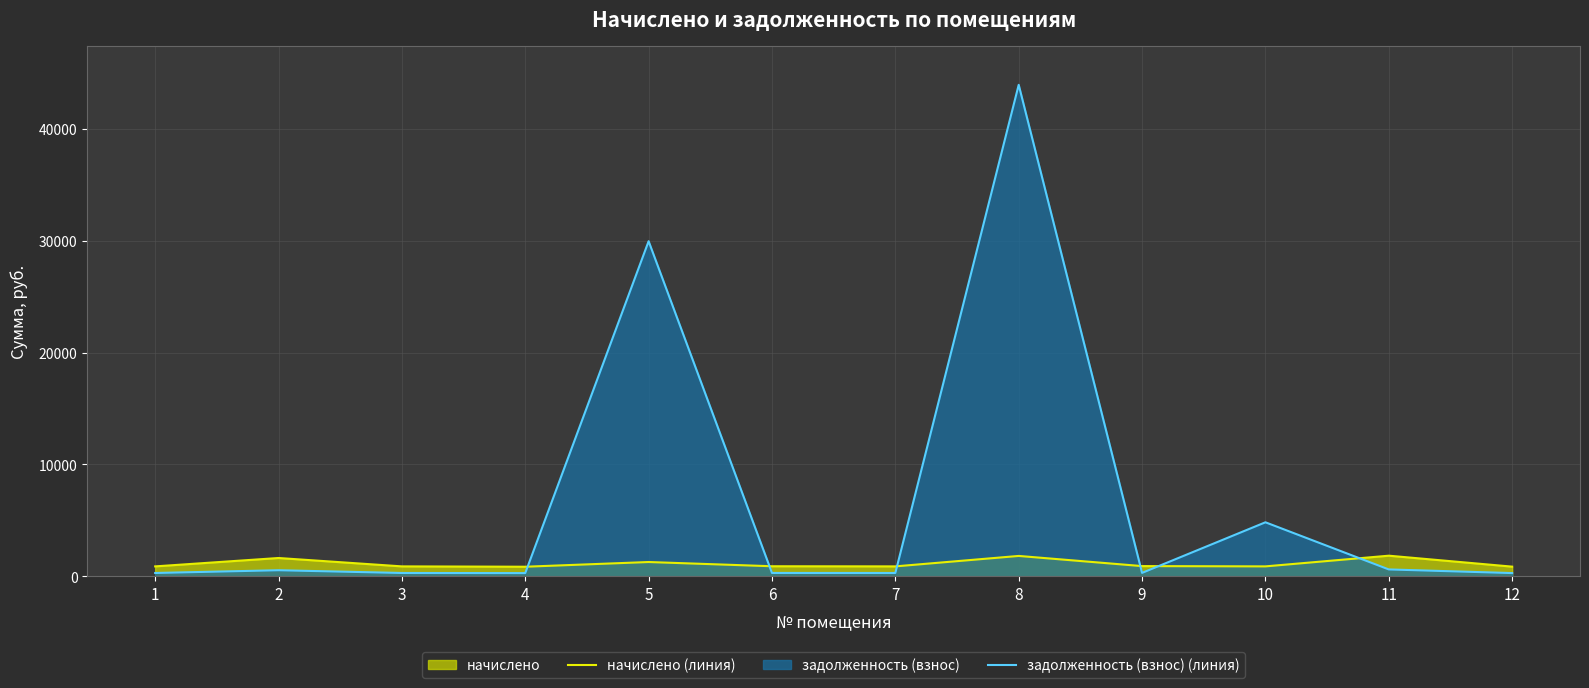

True or false: задолженность (взнос) (линия) and начислено (линия) intersect in this chart.

True